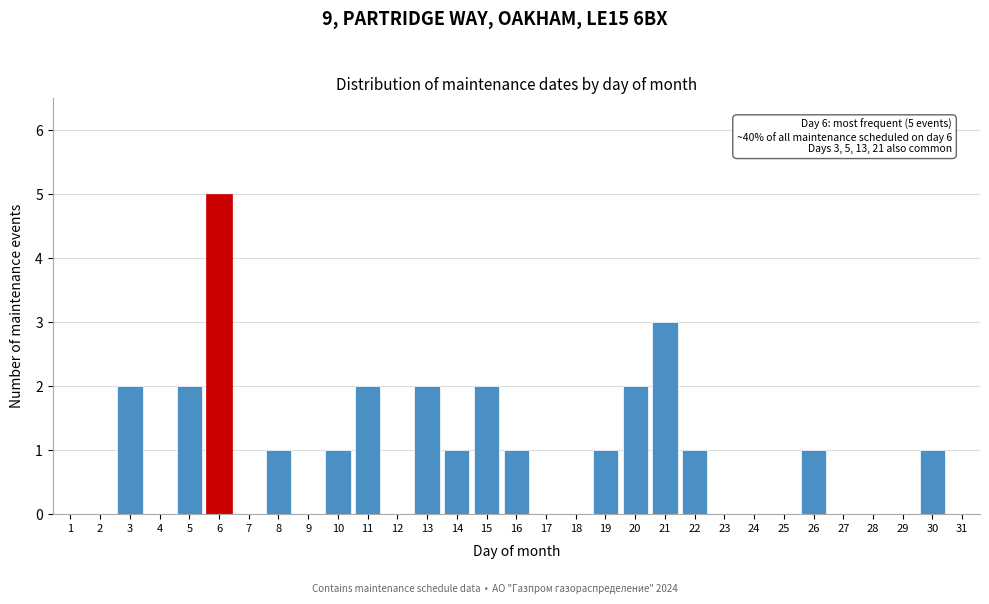

Which category has the highest value across all series?

6